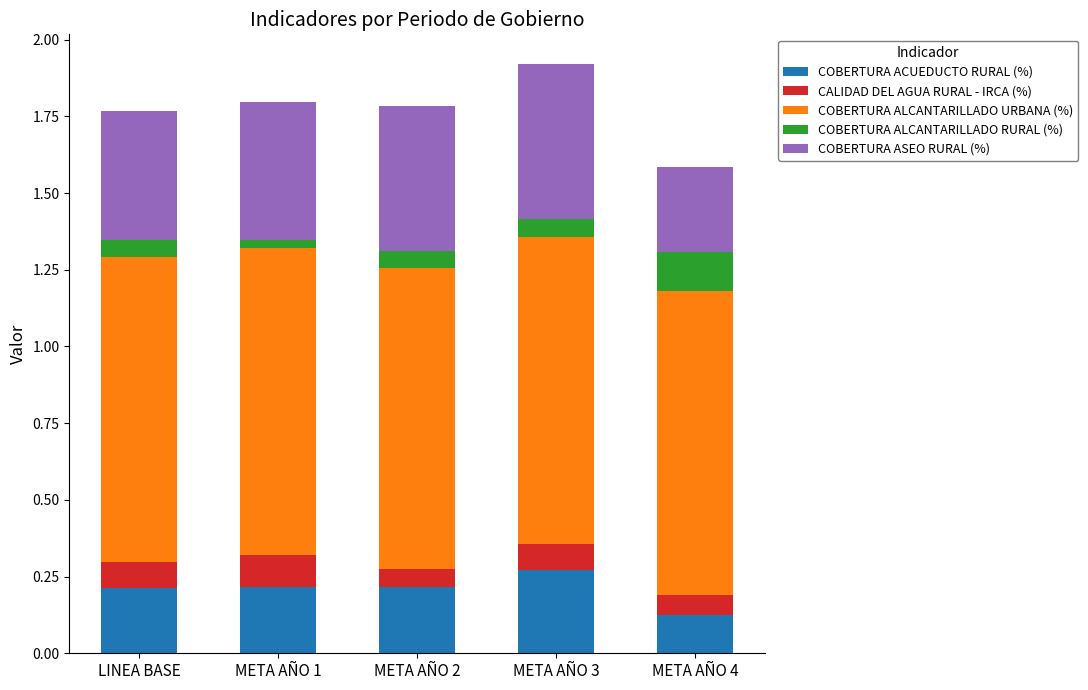

The value of COBERTURA ACUEDUCTO RURAL (%) at META AÑO 1 is 0.2. True or false?

True